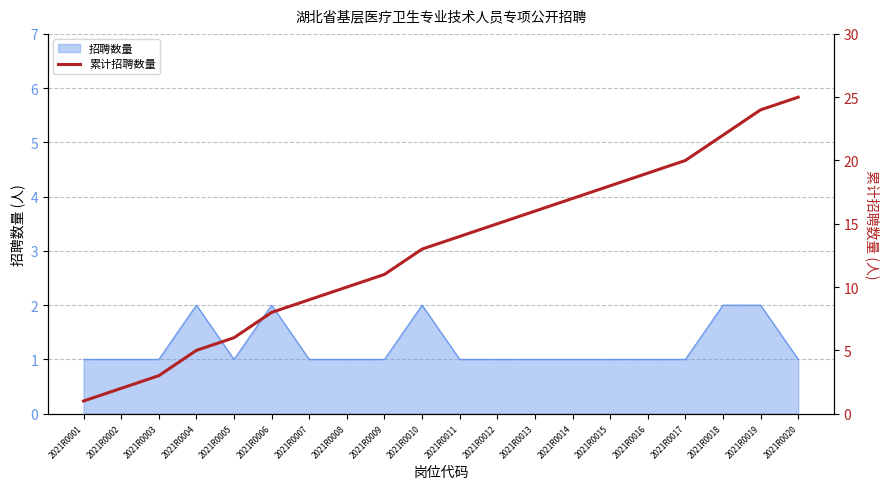

Does the chart display data point markers on the line(s)?

No